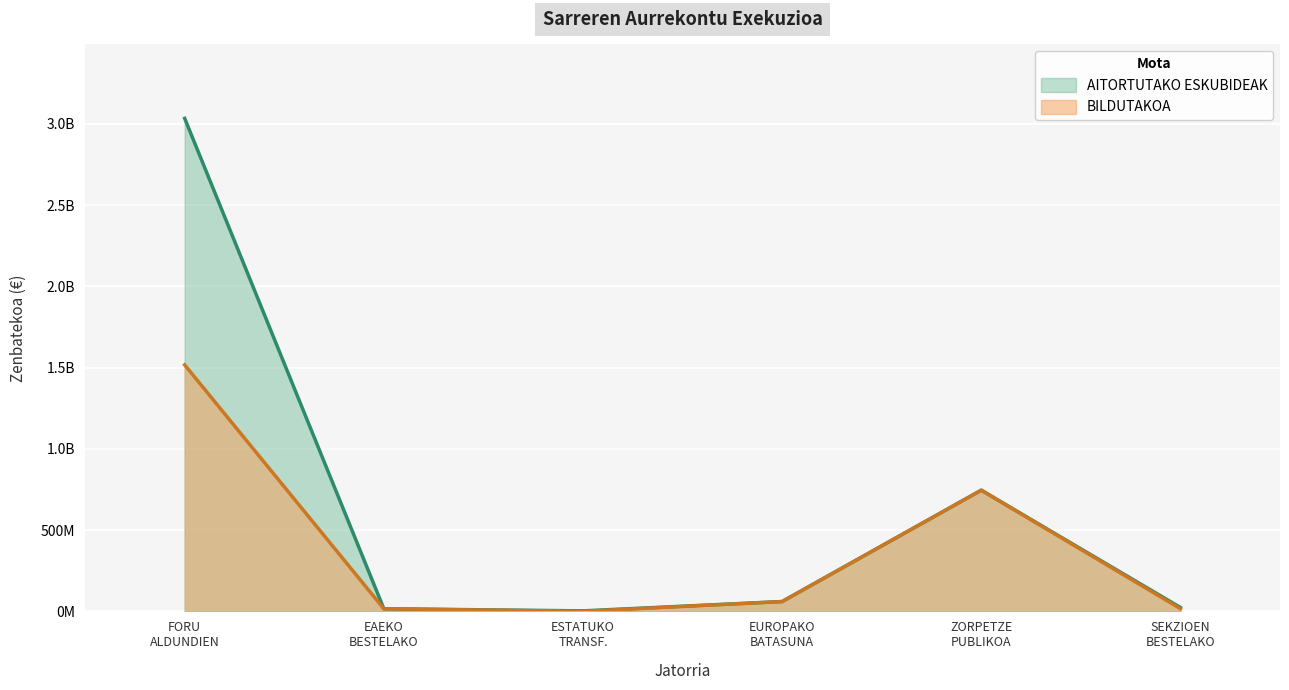

At which category does AITORTUTAKO ESKUBIDEAK reach its first local peak?

ZORPETZE PUBLIKOA